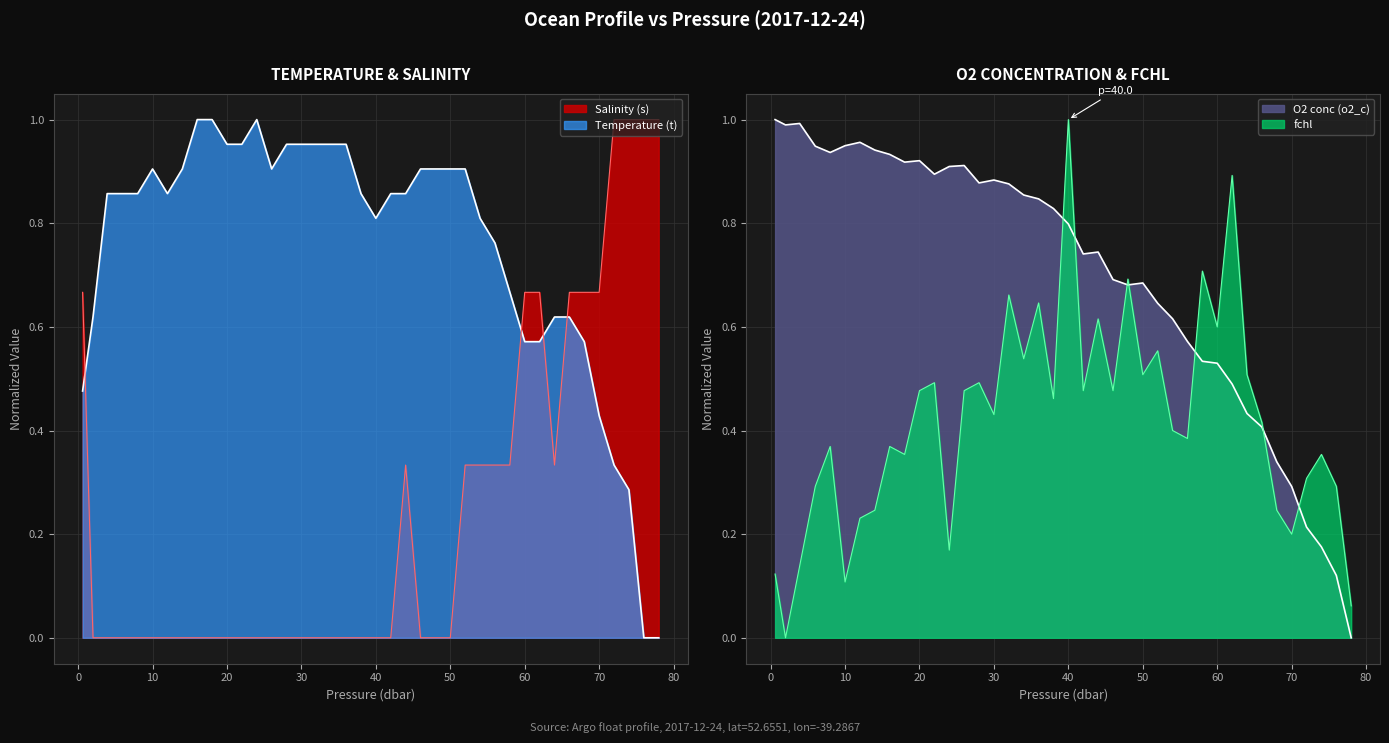

List the series in order of their peak value, highest first.

Temperature (t), Salinity (s), O2 conc (o2_c), fchl